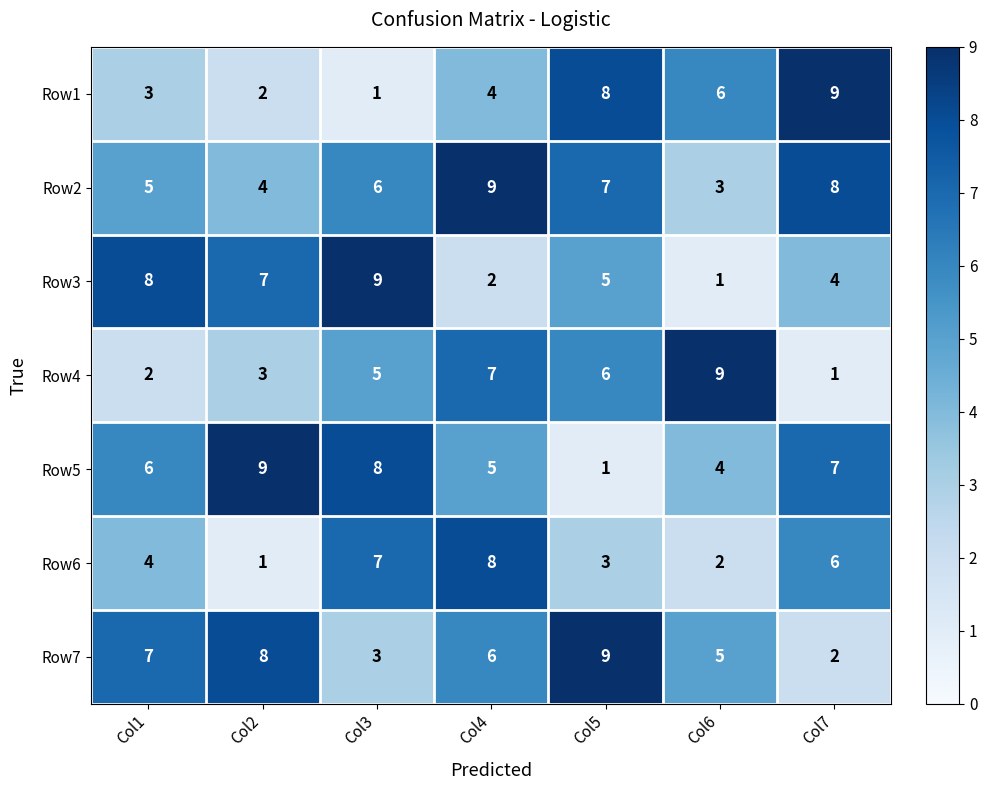

What is the sum of the Row7 values at Col2 and Col5?

17